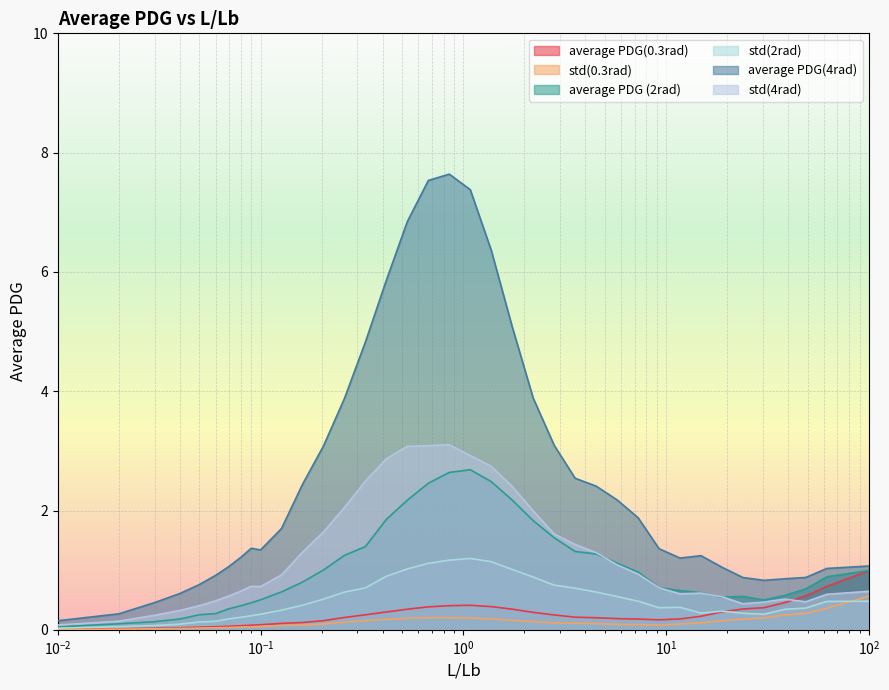

Read the std(2rad) value at 9.23671.

0.4